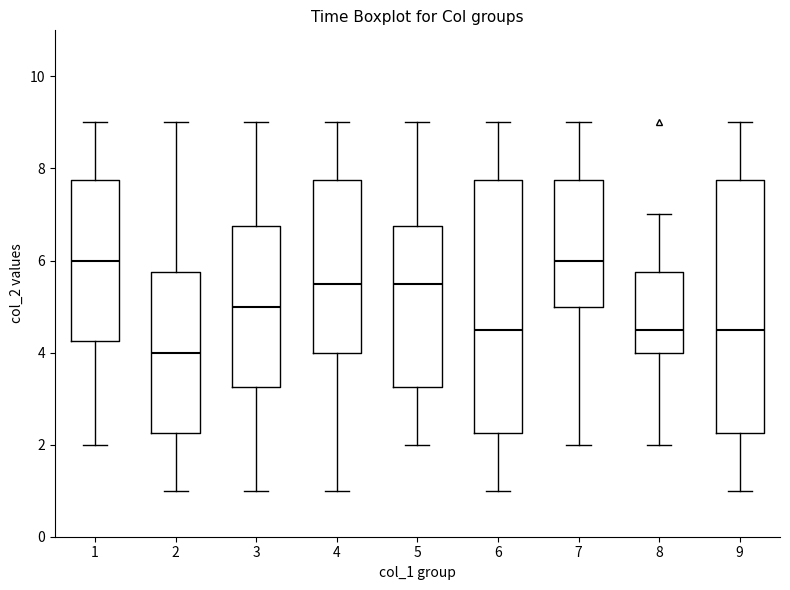

Which box's median line is the lowest?

2